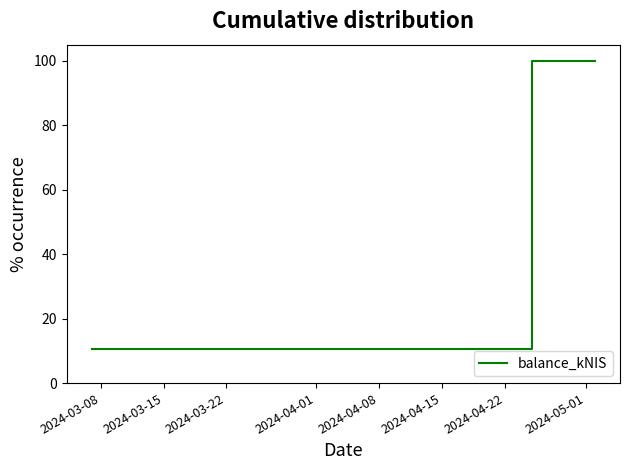

True or false: there are more than 1 points higher than both neighbors.

False